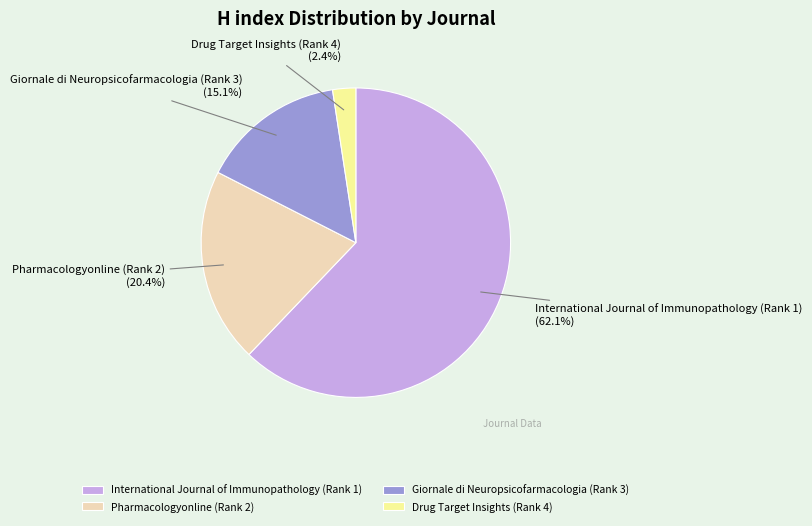

How many slices are in this pie chart?

4